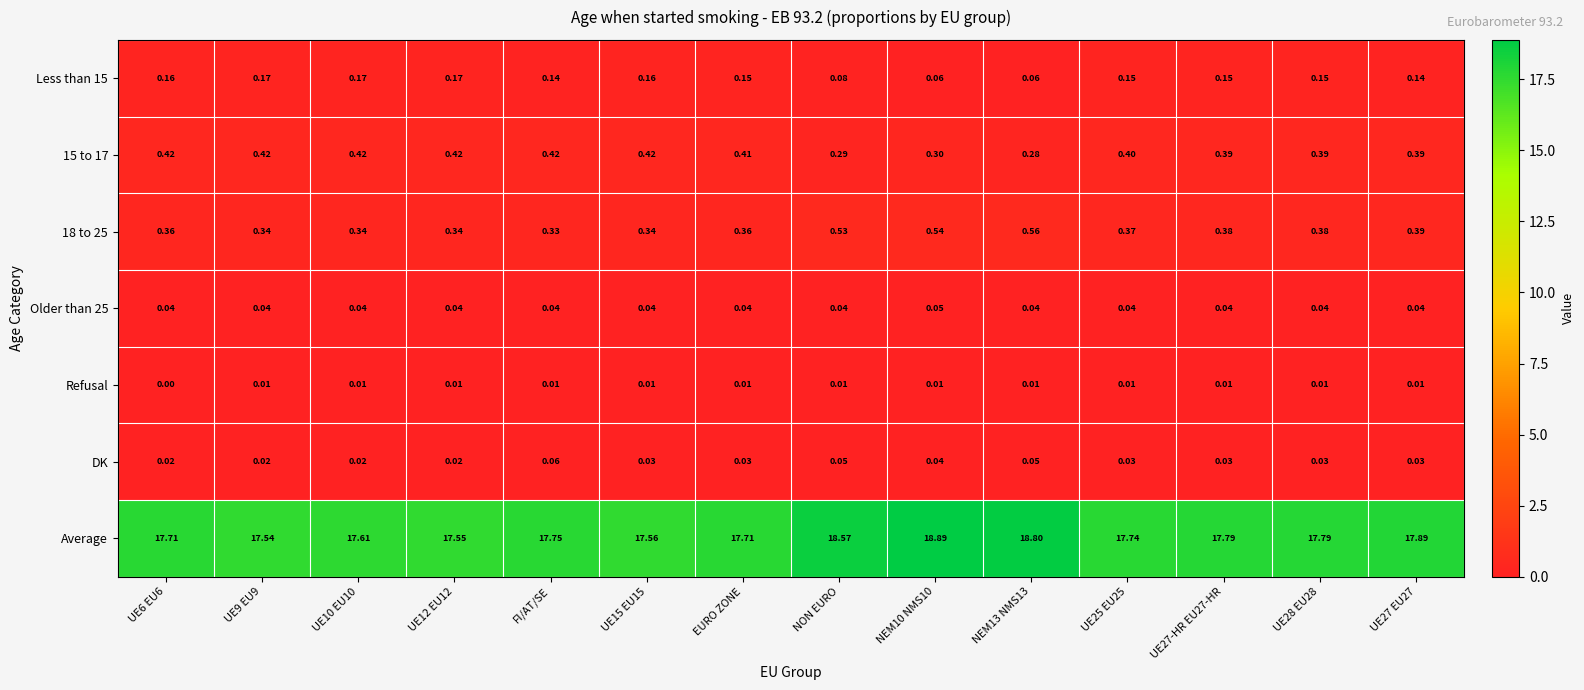

Which series has the largest range (max minus min)?

Average